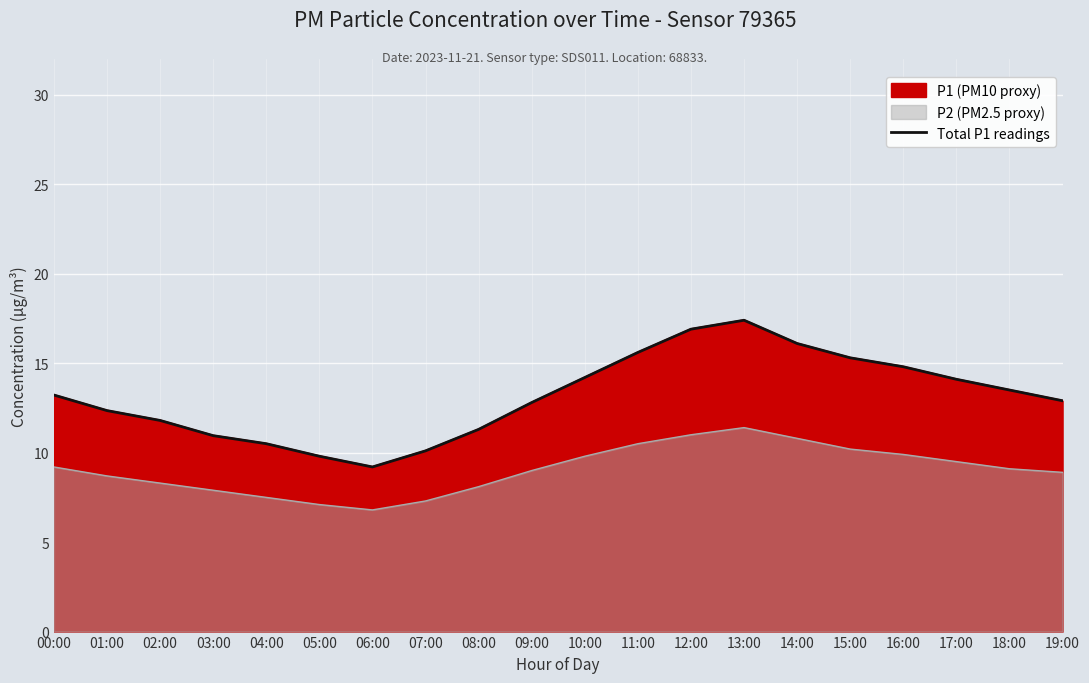

How many lines are shown in the chart?

1